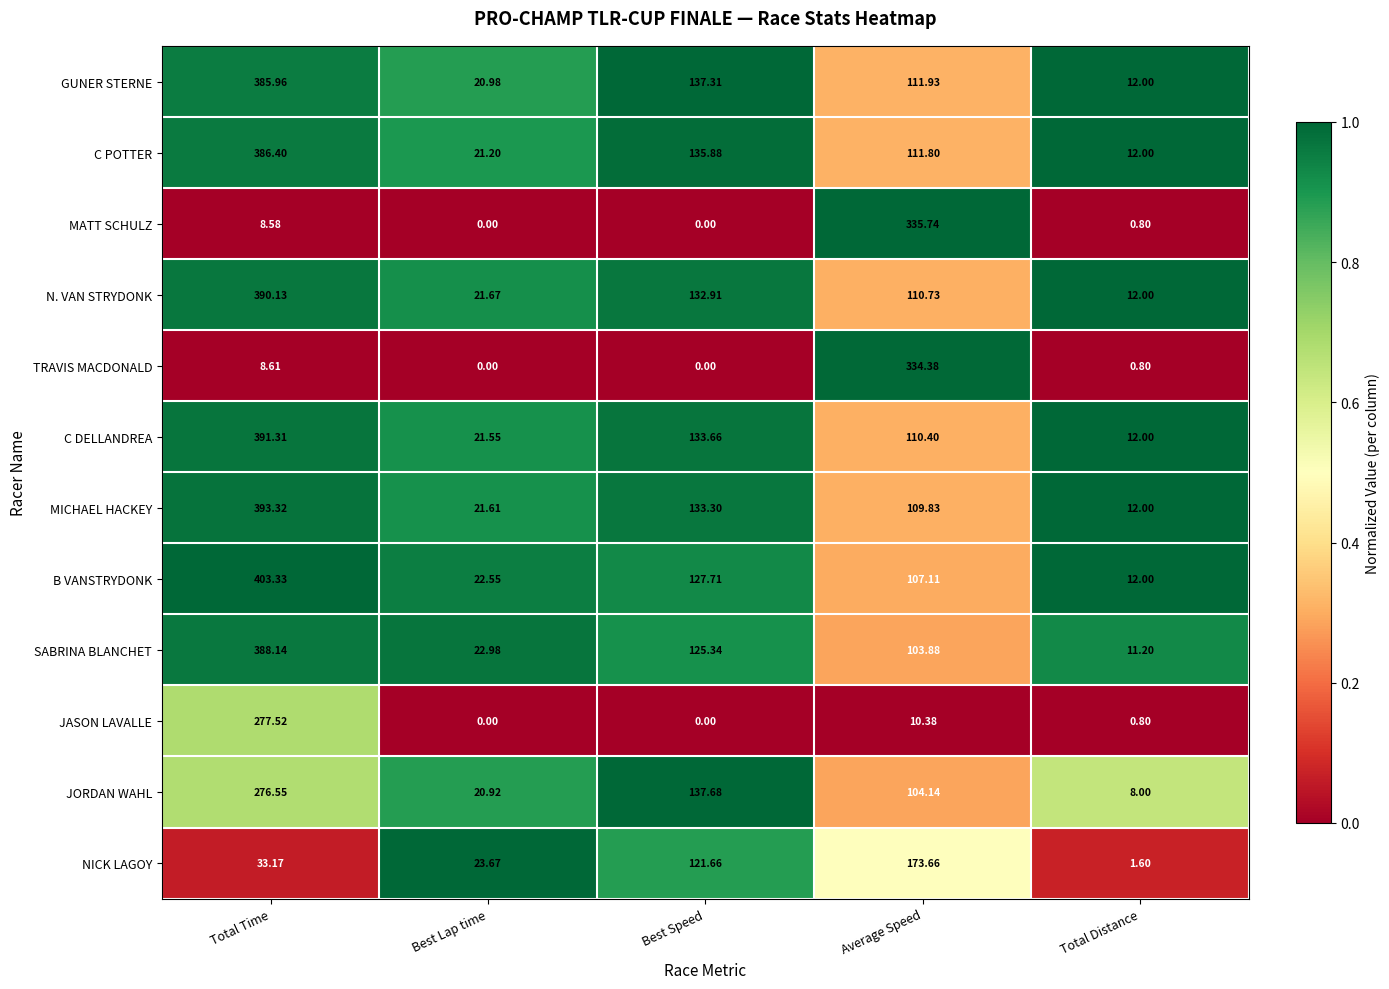

Rank the series by their maximum value, from lowest to highest.

NICK LAGOY, JORDAN WAHL, JASON LAVALLE, TRAVIS MACDONALD, MATT SCHULZ, GUNER STERNE, C POTTER, SABRINA BLANCHET, N. VAN STRYDONK, C DELLANDREA, MICHAEL HACKEY, B VANSTRYDONK